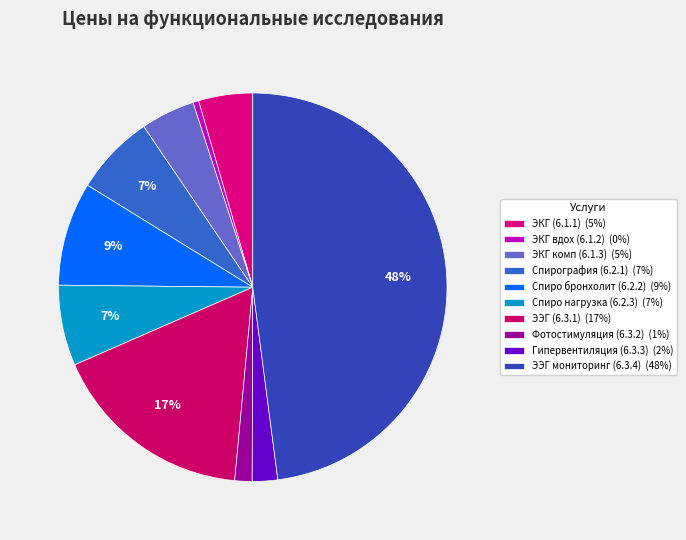

How many slices are in this pie chart?

10